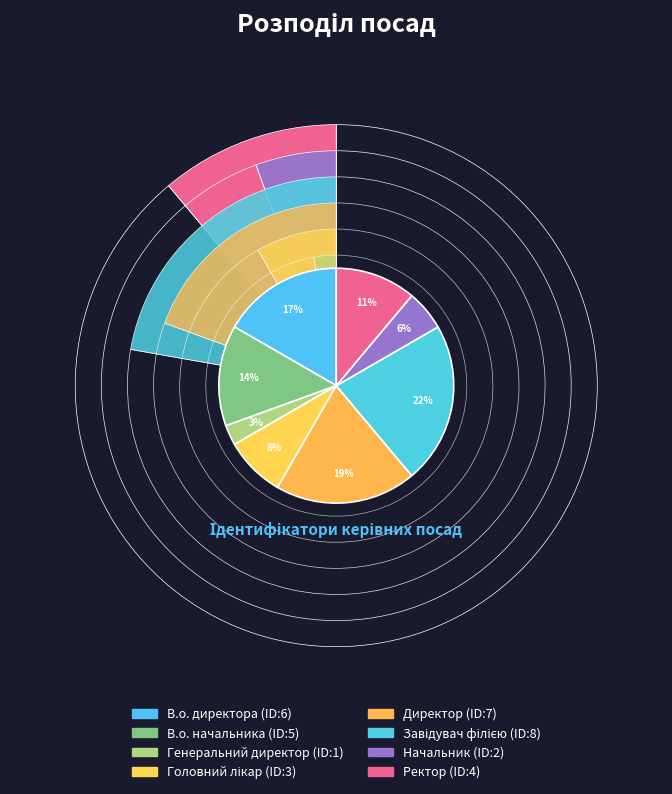

What percentage is the Генеральний директор slice, to the nearest percent?

3%